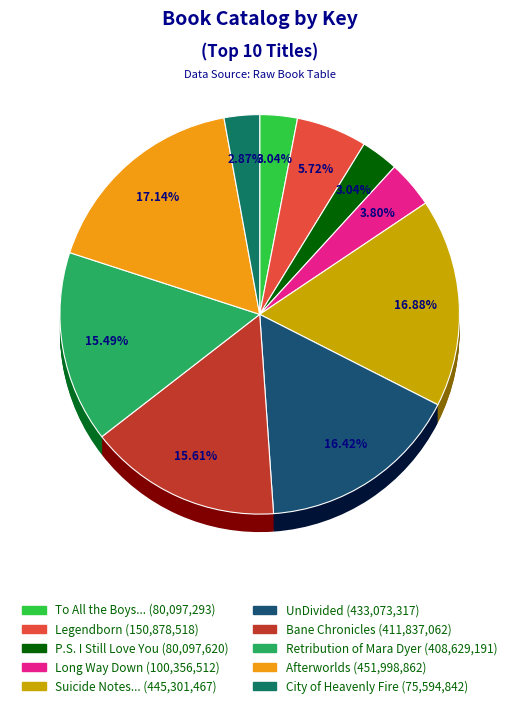

Is there a majority slice in this chart?

No